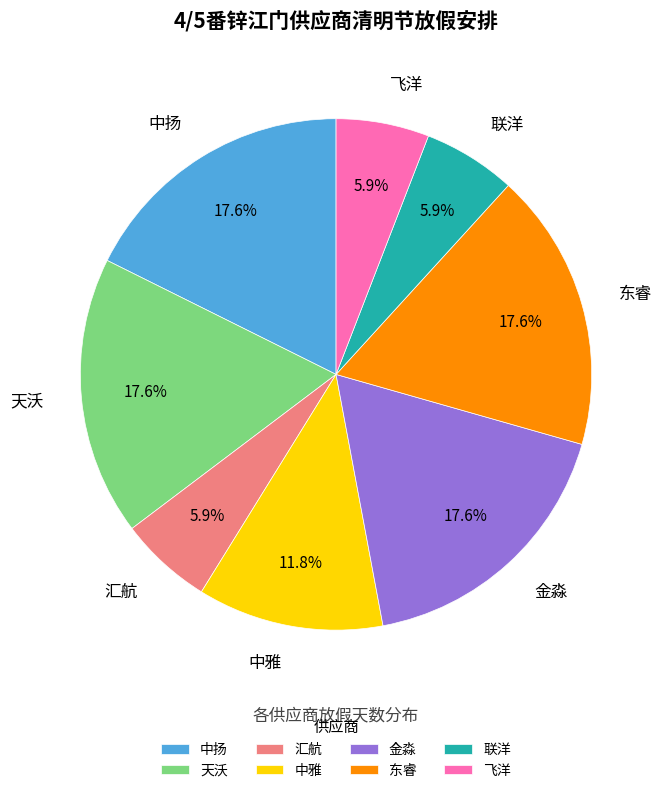

True or false: 飞洋 accounts for 6% of the total.

True